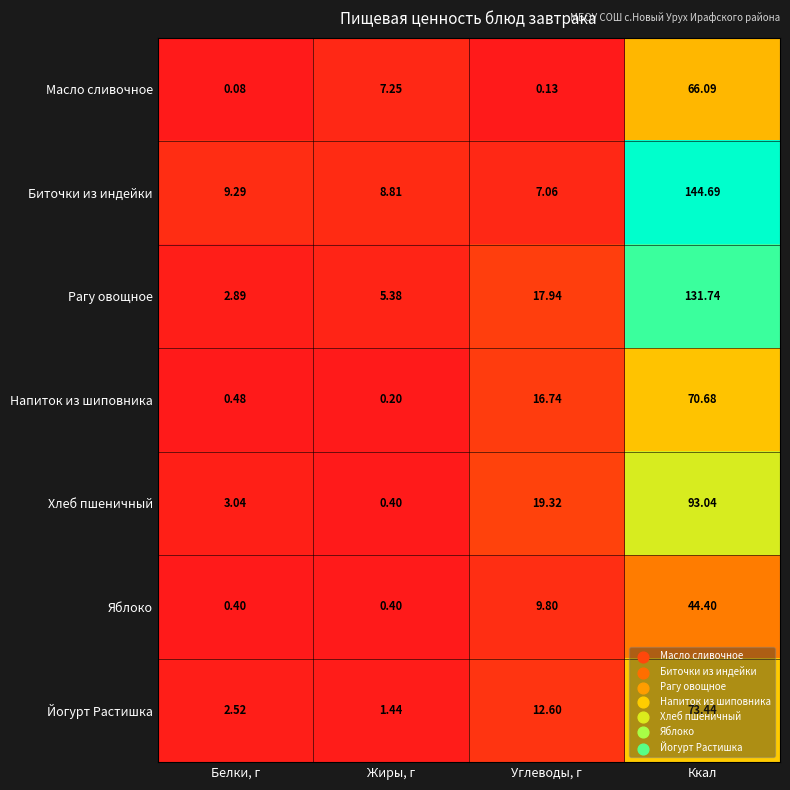

Which series has the largest range (max minus min)?

Биточки из индейки